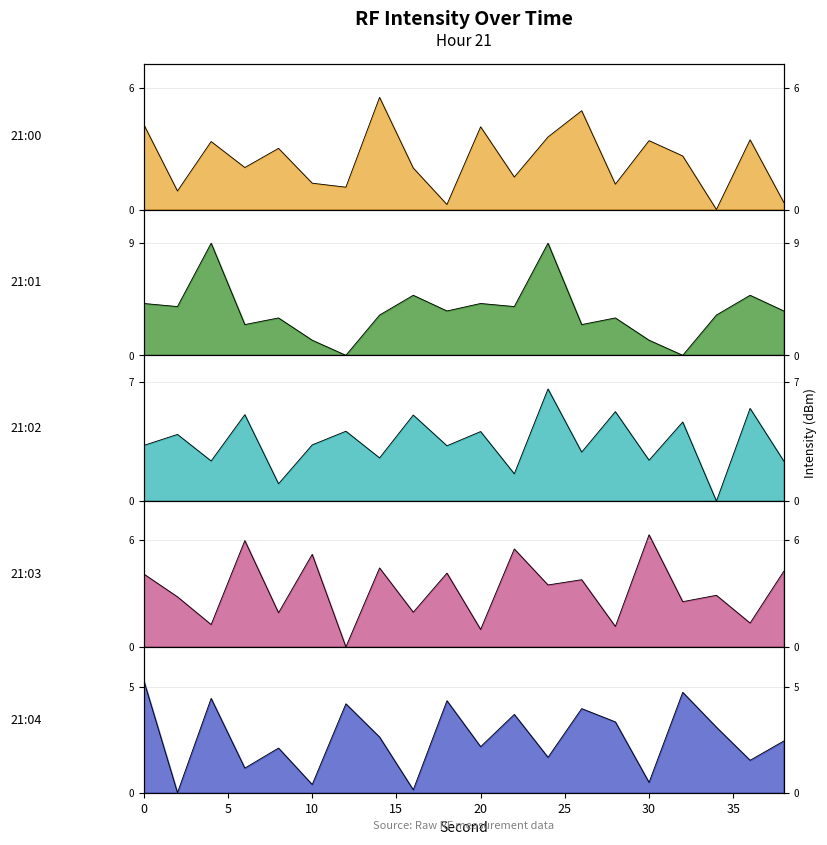

Reading left to right, what are all the values shown in this chart?

21:00: 4.2	0.9	3.4	2.1	3.0	1.3	1.1	5.5	2.1	0.2	4.1	1.6	3.6	4.9	1.2	3.4	2.6	0.0	3.4	0.4
21:01: 4.2	3.9	9.0	2.5	3.0	1.2	0.0	3.2	4.8	3.6	4.2	3.9	9.0	2.5	3.0	1.2	0.0	3.2	4.8	3.6
21:02: 3.3	3.9	2.4	5.1	1.0	3.3	4.1	2.5	5.1	3.2	4.1	1.6	6.6	2.9	5.2	2.4	4.6	0.0	5.4	2.4
21:03: 4.1	2.8	1.3	6.0	1.9	5.2	0.0	4.4	1.9	4.1	1.0	5.5	3.5	3.8	1.1	6.3	2.5	2.9	1.3	4.2
21:04: 5.3	0.0	4.4	1.2	2.1	0.4	4.2	2.6	0.1	4.3	2.2	3.7	1.7	4.0	3.3	0.5	4.7	3.1	1.5	2.4